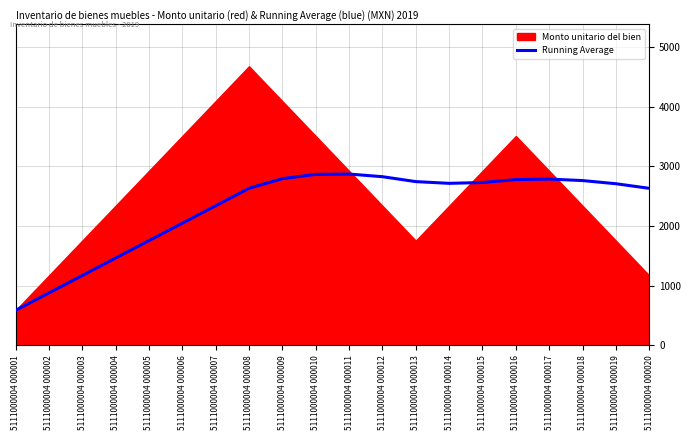

How many values exceed 2713?

10